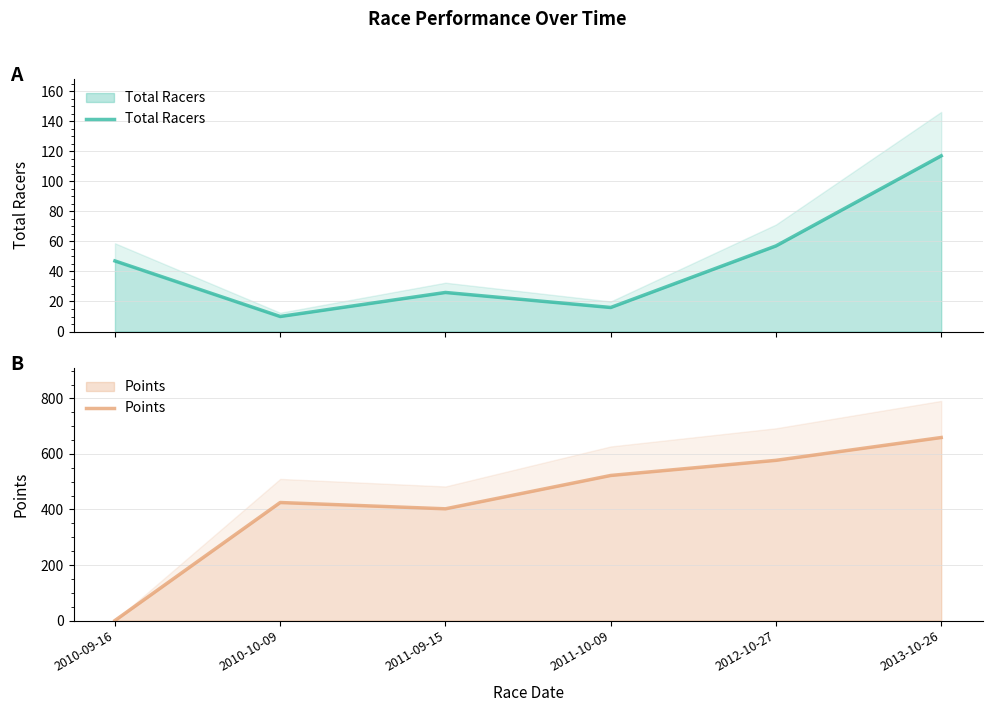

At which category does Total Racers reach its first local peak?

2011-09-15